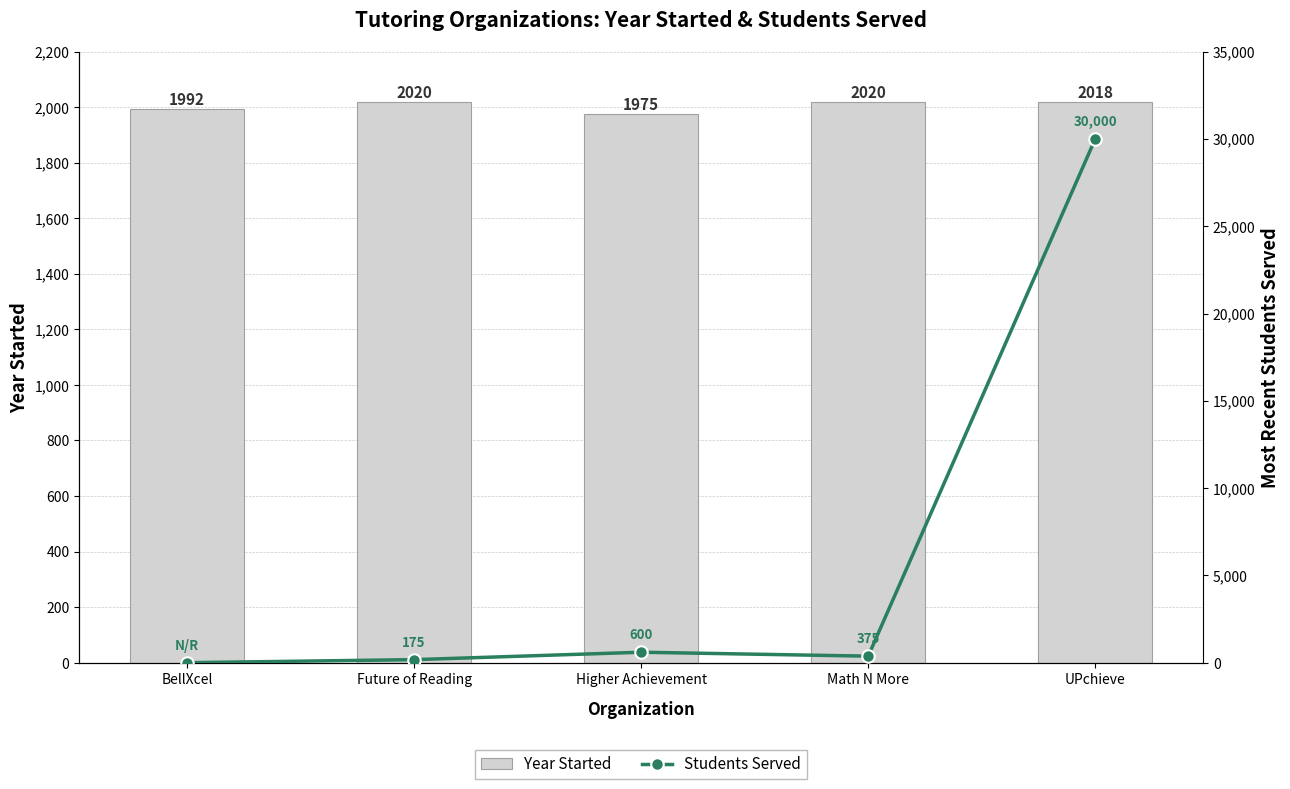

Is it true that Students Served equals 0 at BellXcel?

True